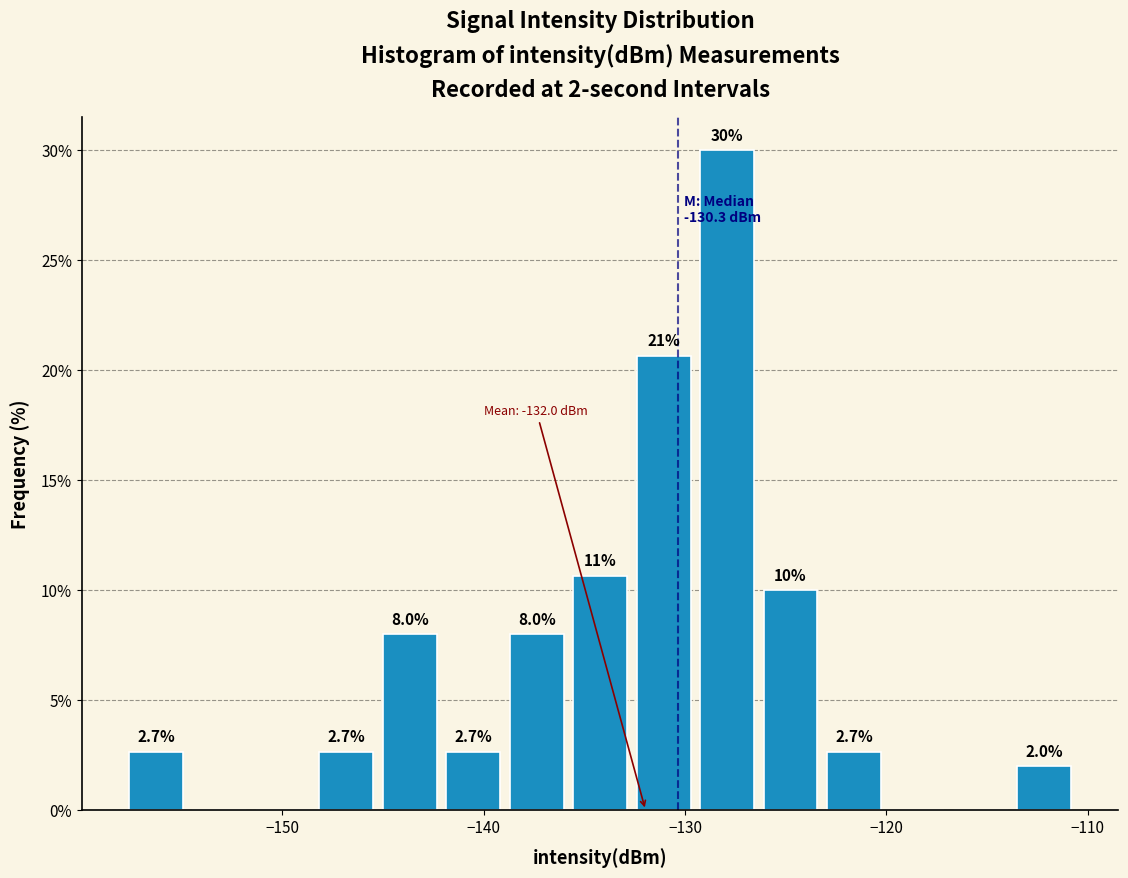

Read against the x-axis, roughly where is the centre of the tallest bar?

-128